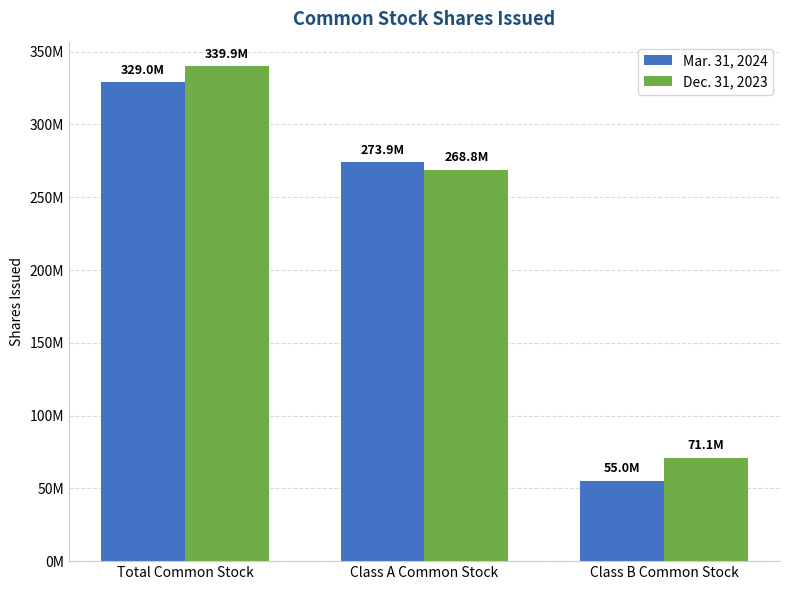

Which series has the largest range (max minus min)?

Mar. 31, 2024